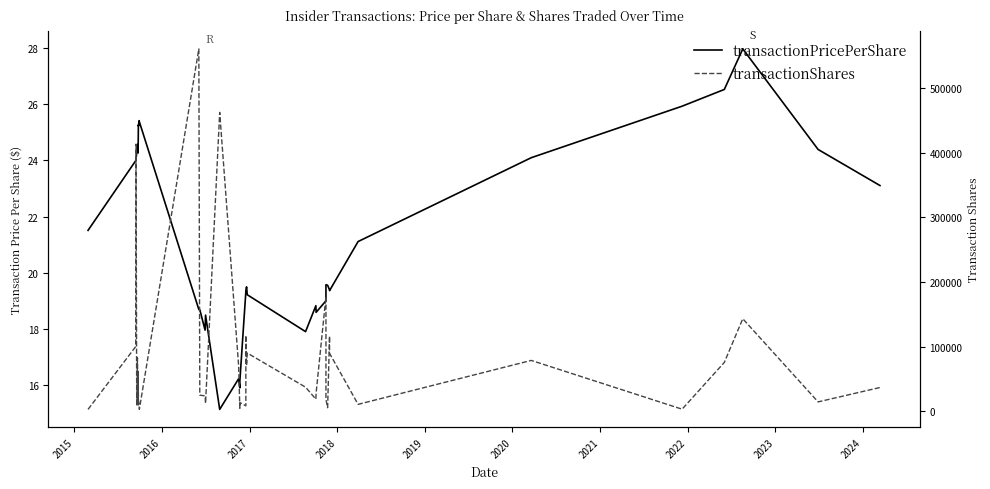

Rank the series at 2017 from lowest to highest value.

transactionPricePerShare, transactionShares